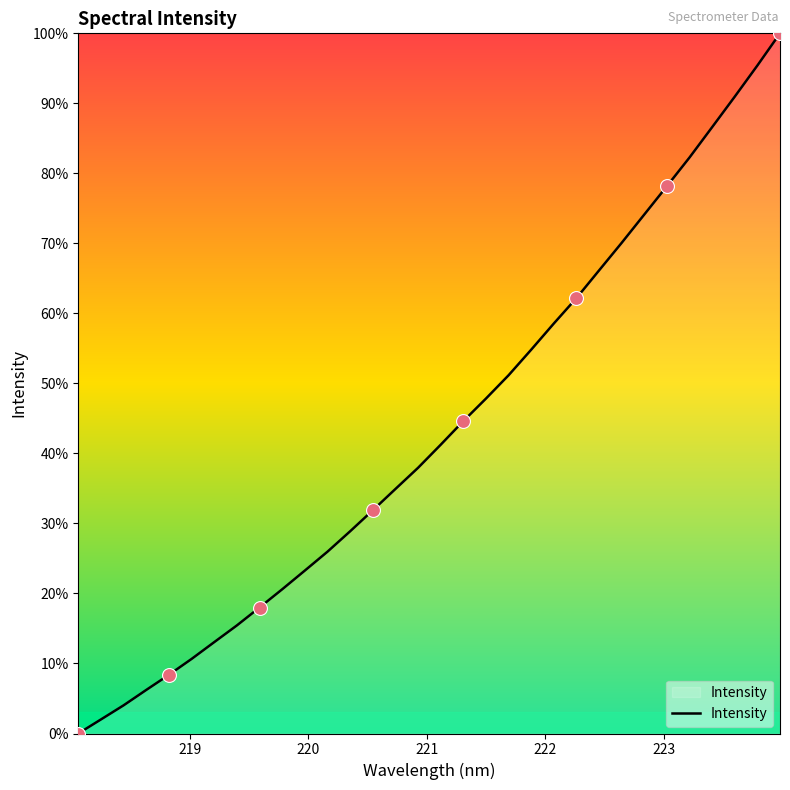

Is this an area chart (filled region under the line)?

Yes